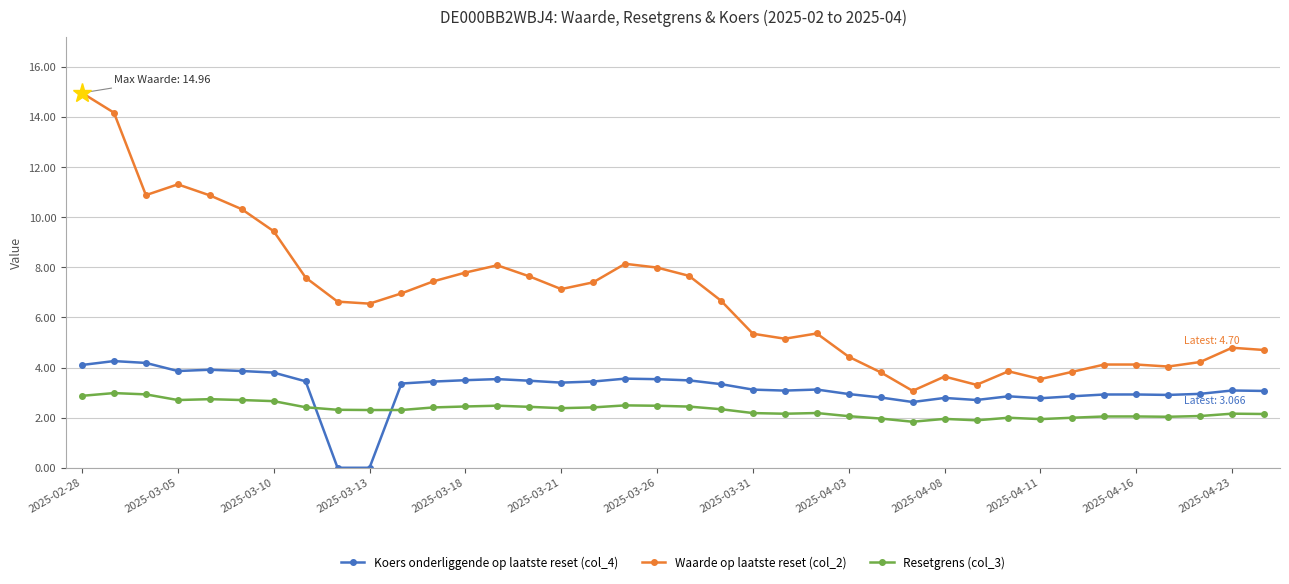

Which series has the largest total across all categories?

Waarde op laatste reset (col_2)